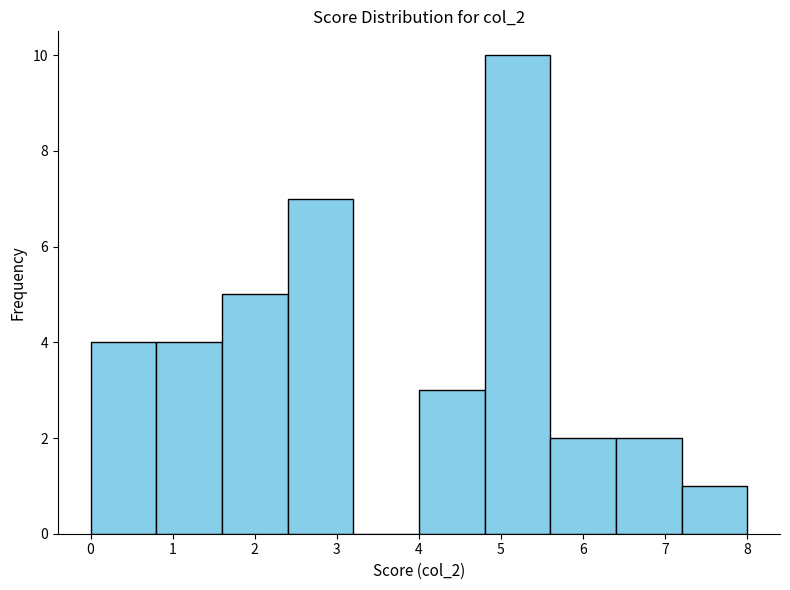

Over which range of the x-axis is the bar tallest?

4.8 to 5.6